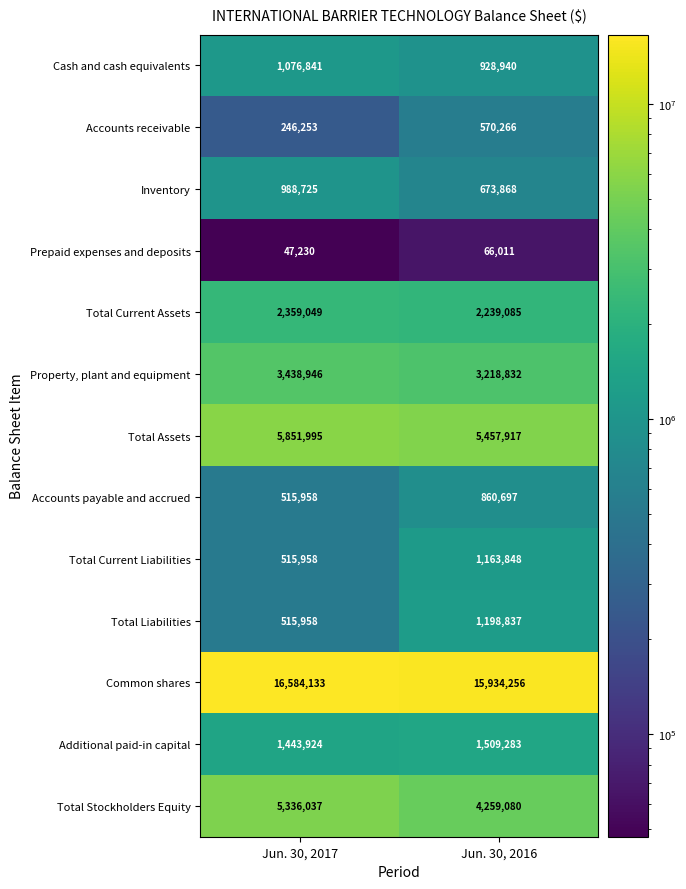

What is the greatest value displayed?

16584133